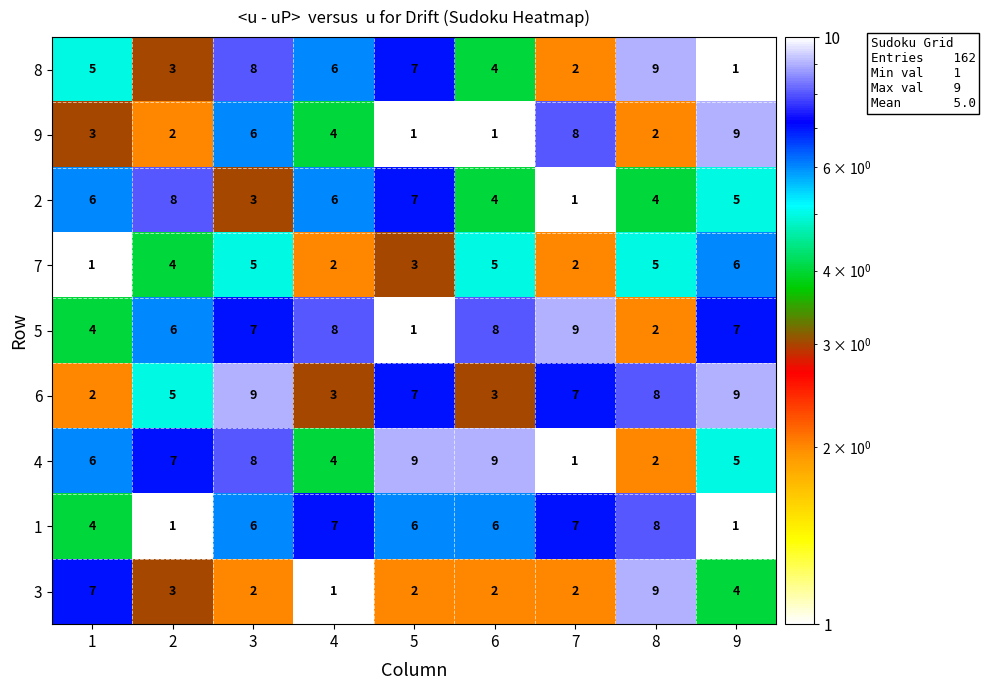

How many values in the 4 series are below 6?

4